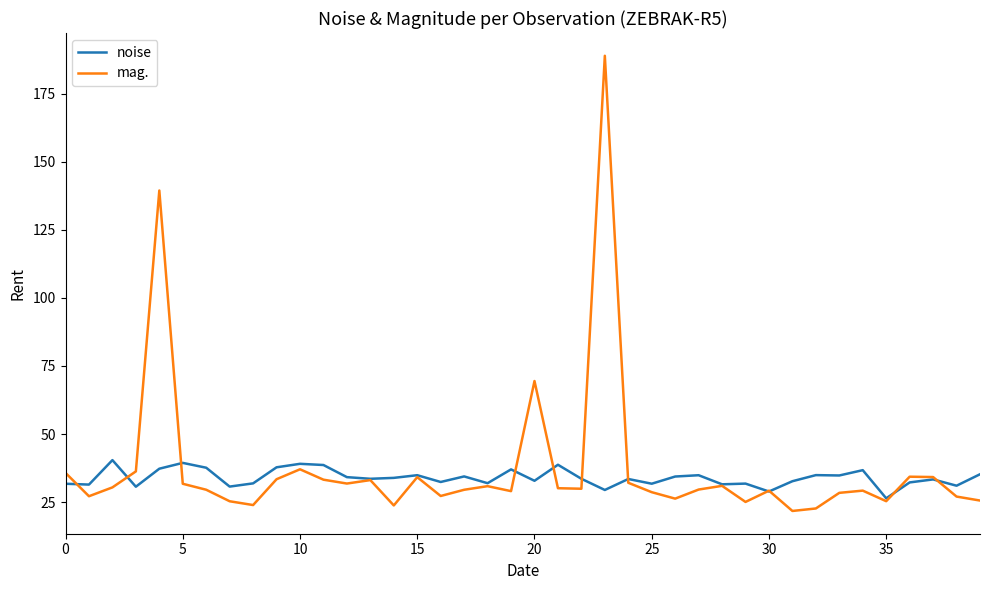

Is this an area chart (filled region under the line)?

No